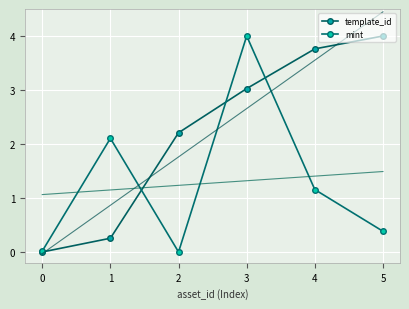

What is the sum of the template_id values at 4 and 3?

6.8